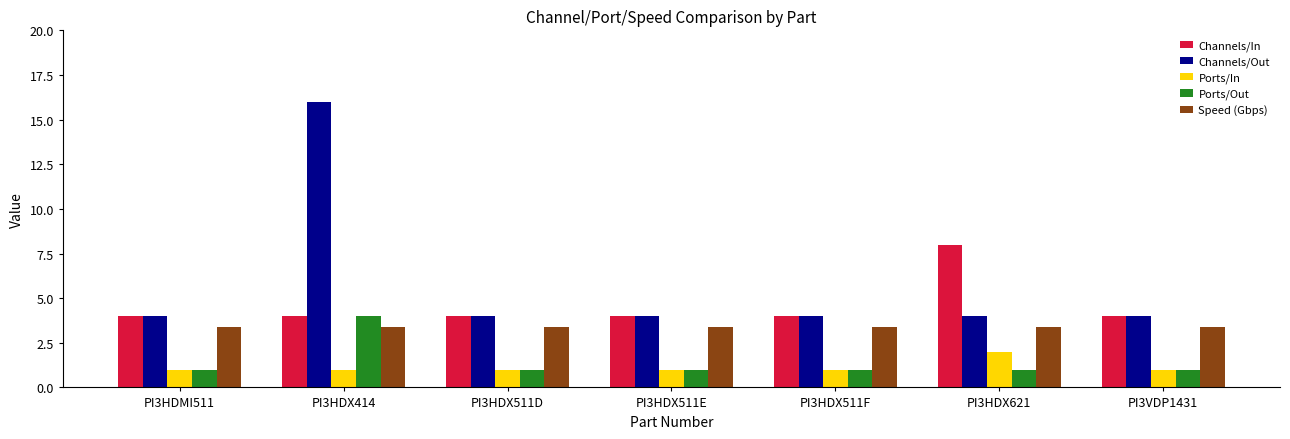

What is the sum of the Ports/In values at PI3HDX511D and PI3HDMI511?

2.0